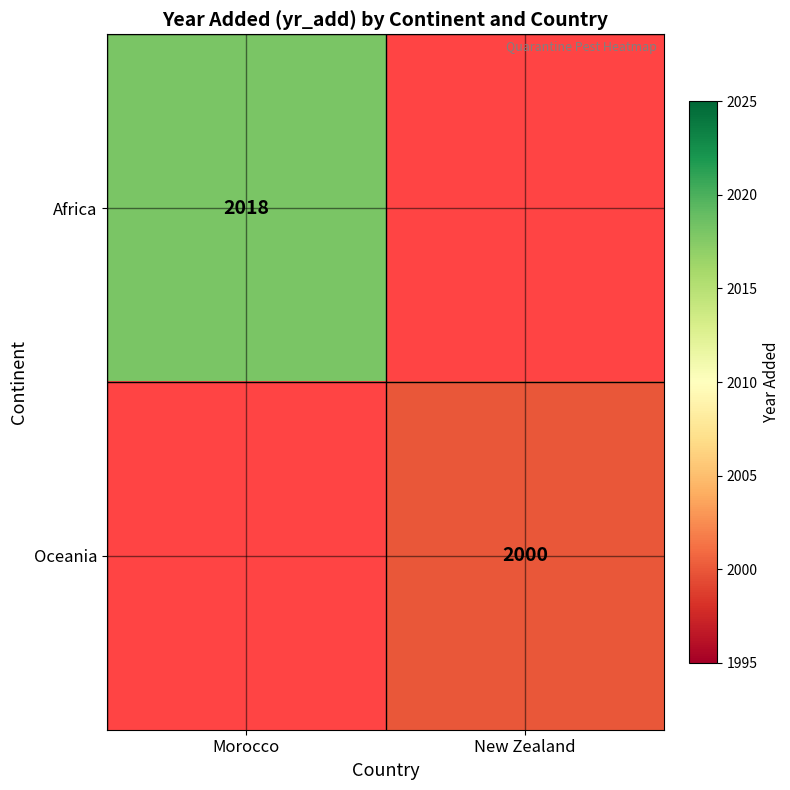

The Africa series shows 2700 at Morocco. True or false?

False